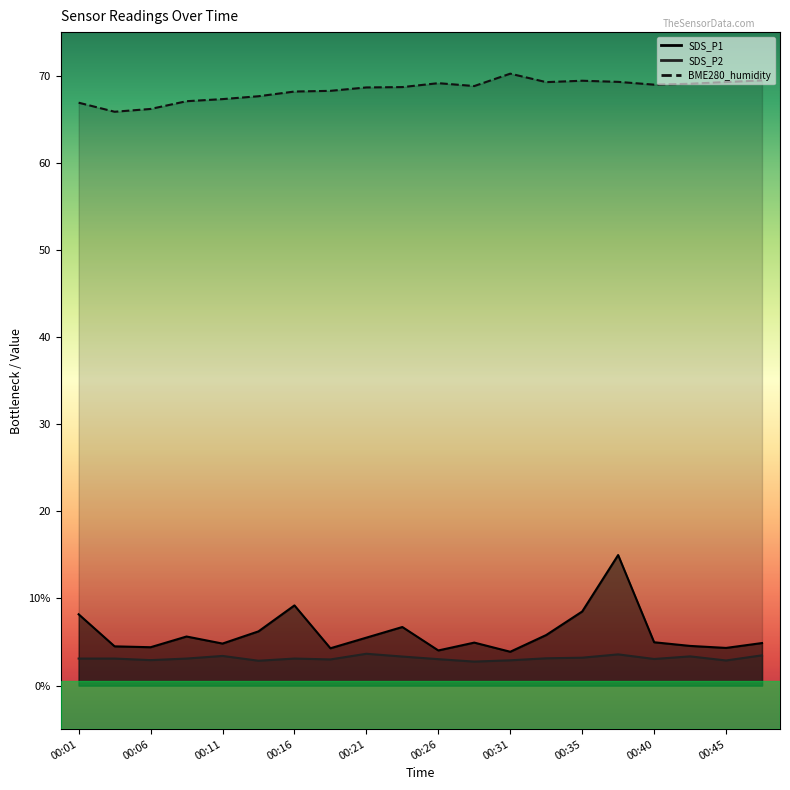

Is it true that BME280_humidity equals 118.5 at 00:16?

False